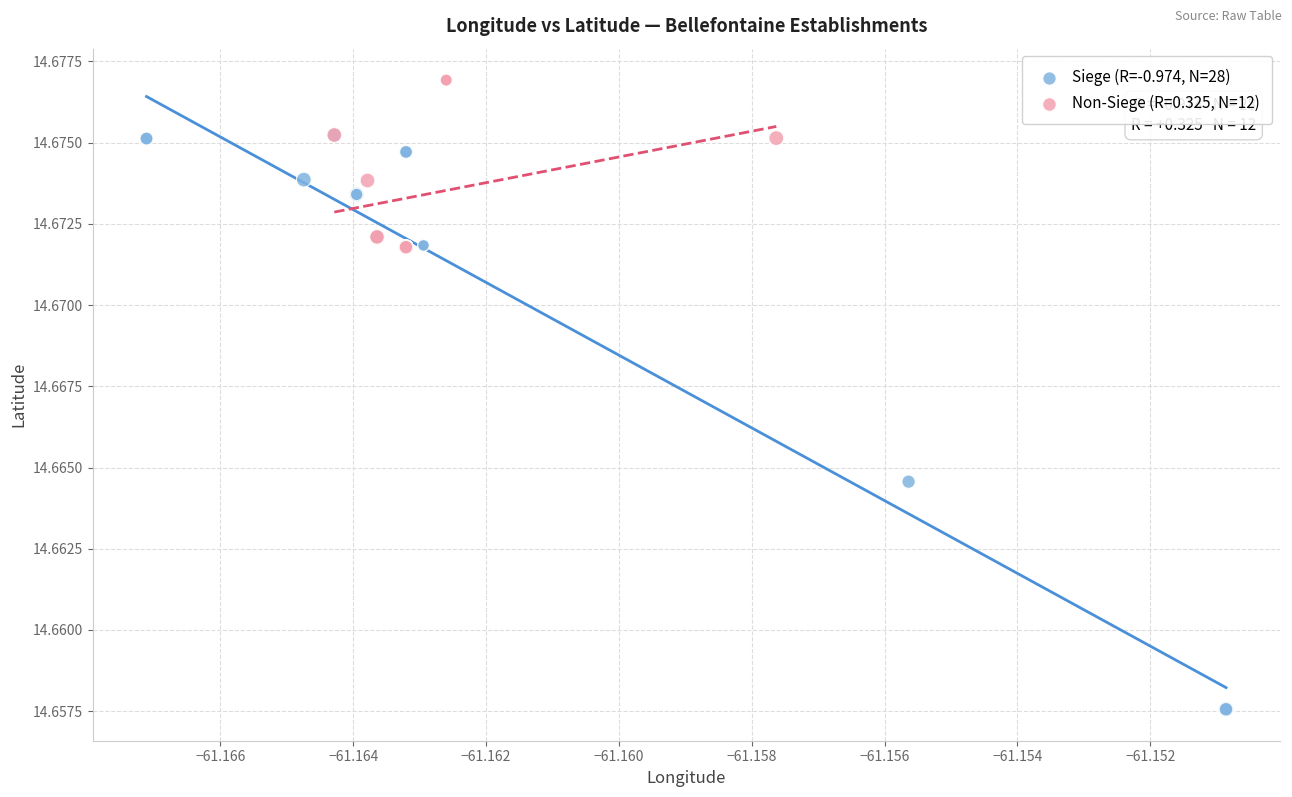

Which series reaches the maximum Y coordinate?

Non-Siege (R=0.325, N=12)